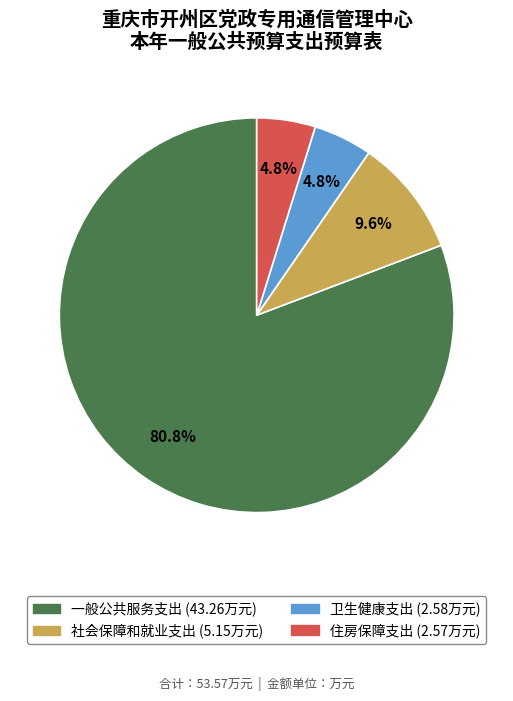

How many slices are in this pie chart?

4